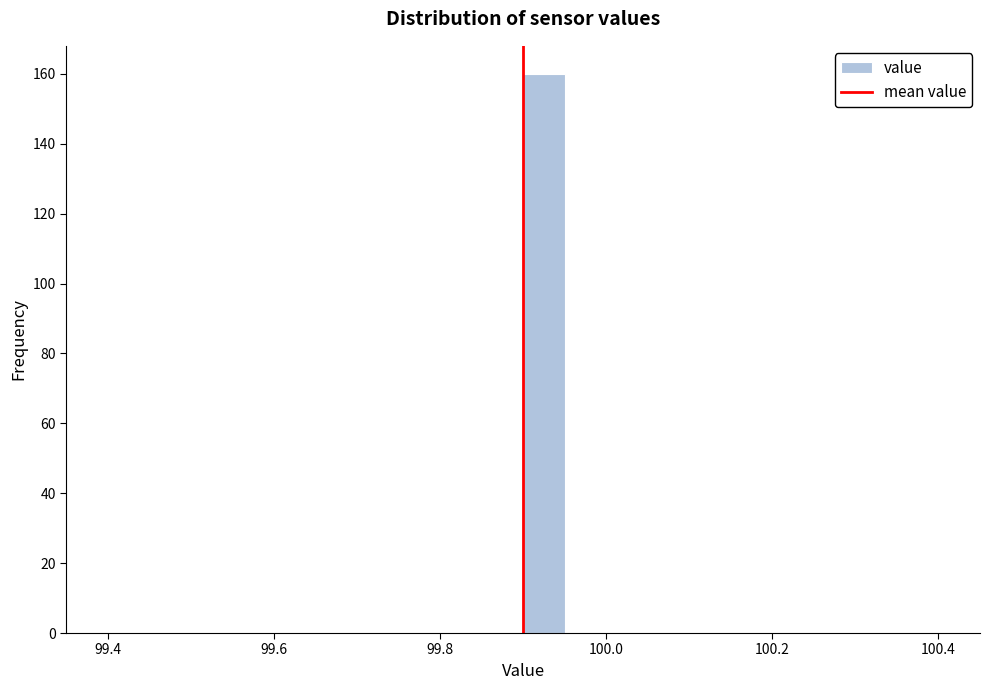

Around what value on the x-axis is the tallest bar? Give the approximate position of its centre, as read against the axis.

99.92